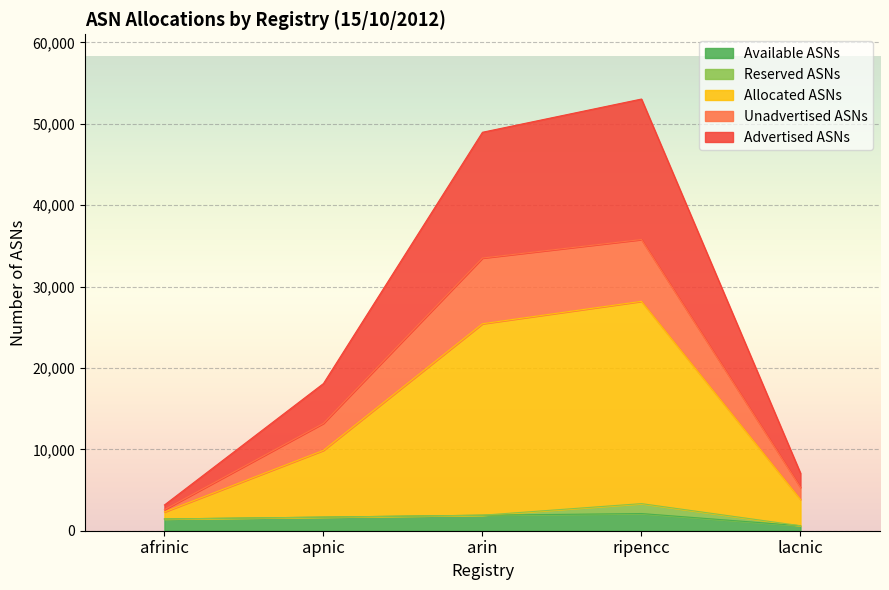

What is the total value across all series at arin?

48954